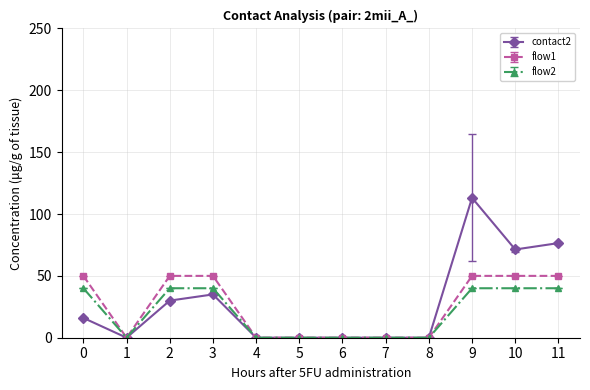

Between 0 and 11, which series saw the biggest shift?

contact2